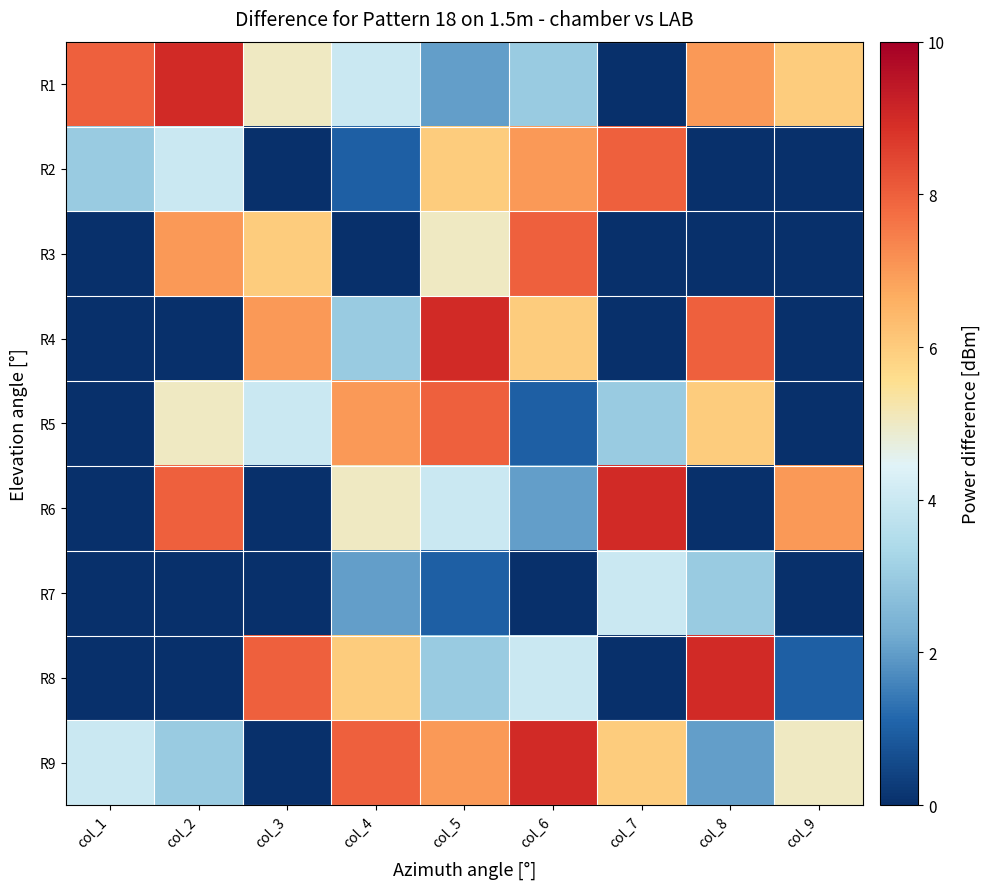

Rank the series at col_6 from highest to lowest value.

R9, R3, R2, R4, R8, R1, R6, R5, R7